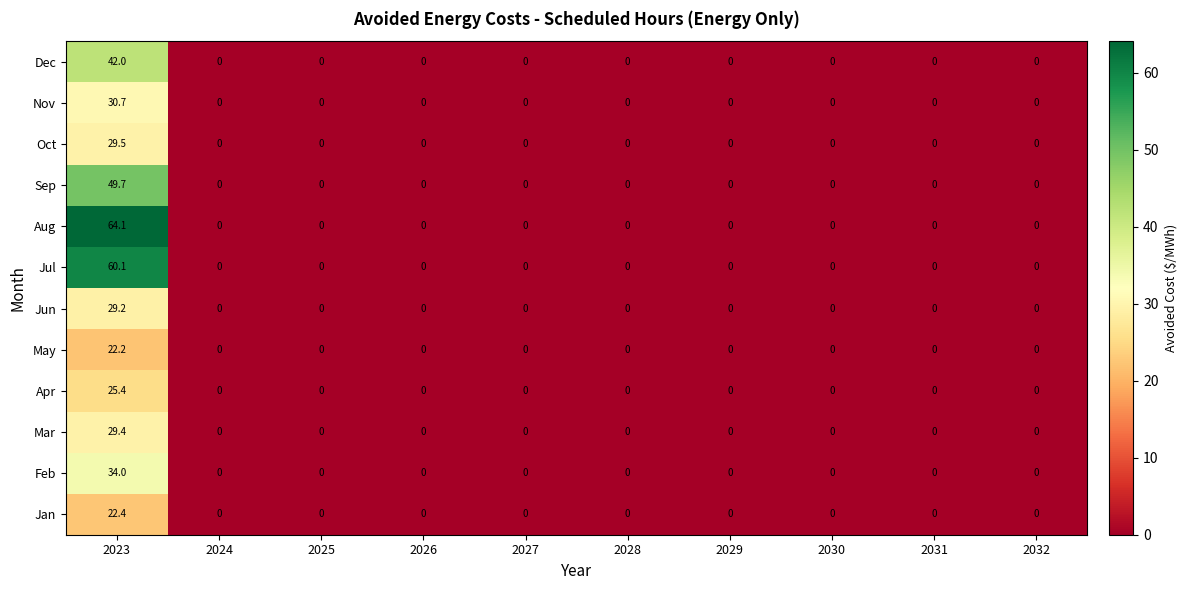

Which series changed the most between 2023 and 2027?

Aug